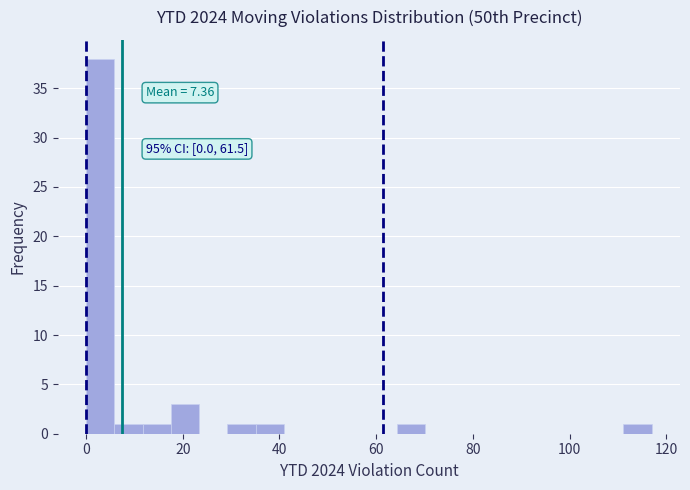

Around what value on the x-axis is the tallest bar? Give the approximate position of its centre, as read against the axis.

2